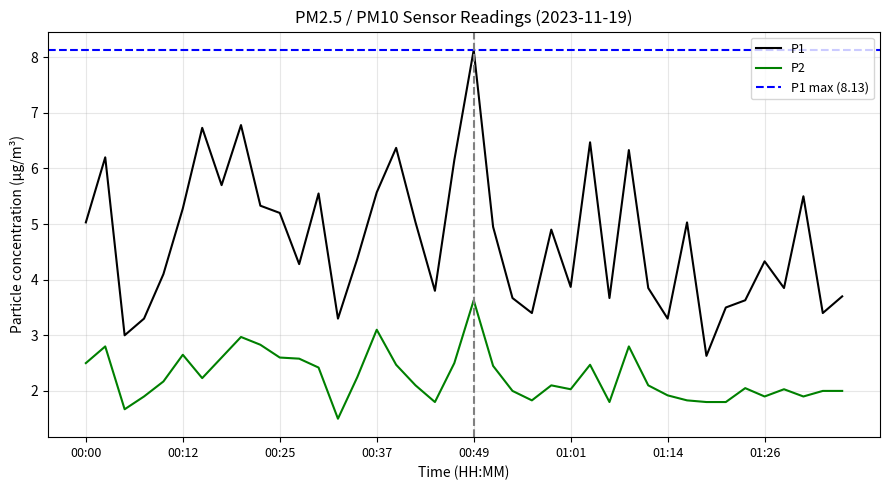

At which label does P2 first exceed 2?

00:00